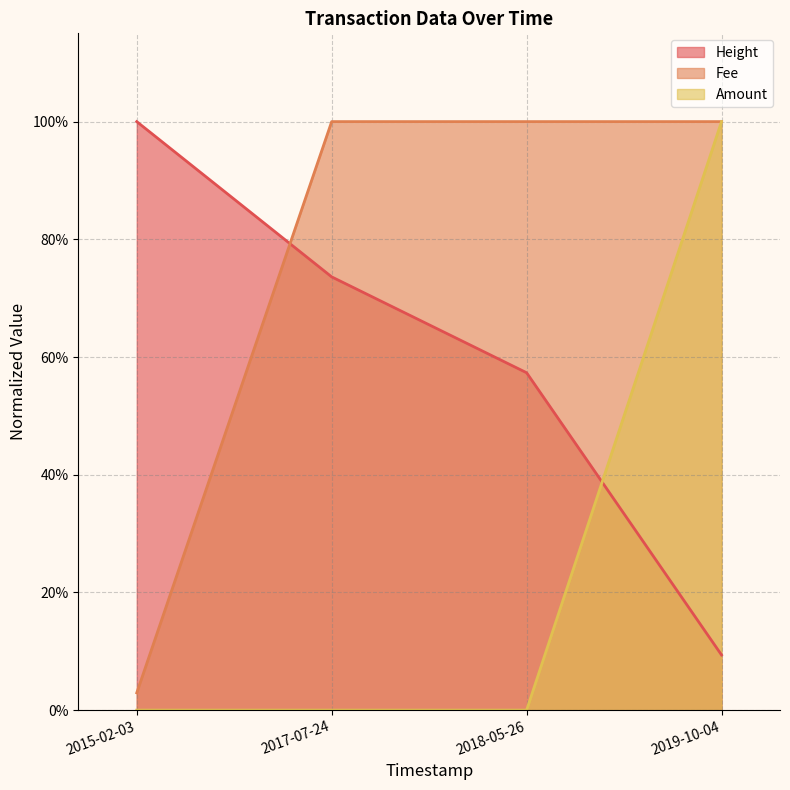

Reading right to left, transcribe all the data shown in this chart.

Height: 2019-10-04=0.1	2018-05-26=0.6	2017-07-24=0.7	2015-02-03=1.0
Amount: 2019-10-04=1.0	2018-05-26=0.0	2017-07-24=0.0	2015-02-03=0.0
Fee: 2019-10-04=1.0	2018-05-26=1.0	2017-07-24=1.0	2015-02-03=0.0